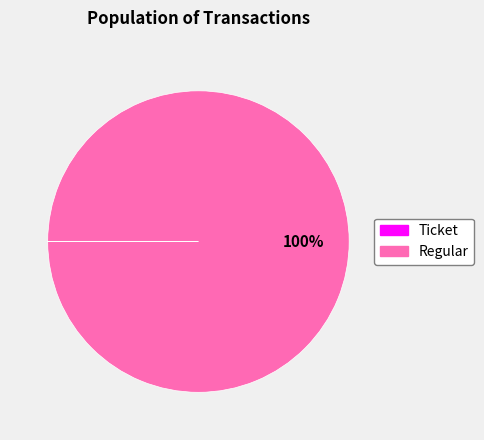

To the nearest percent, what is the average slice percentage?

50%